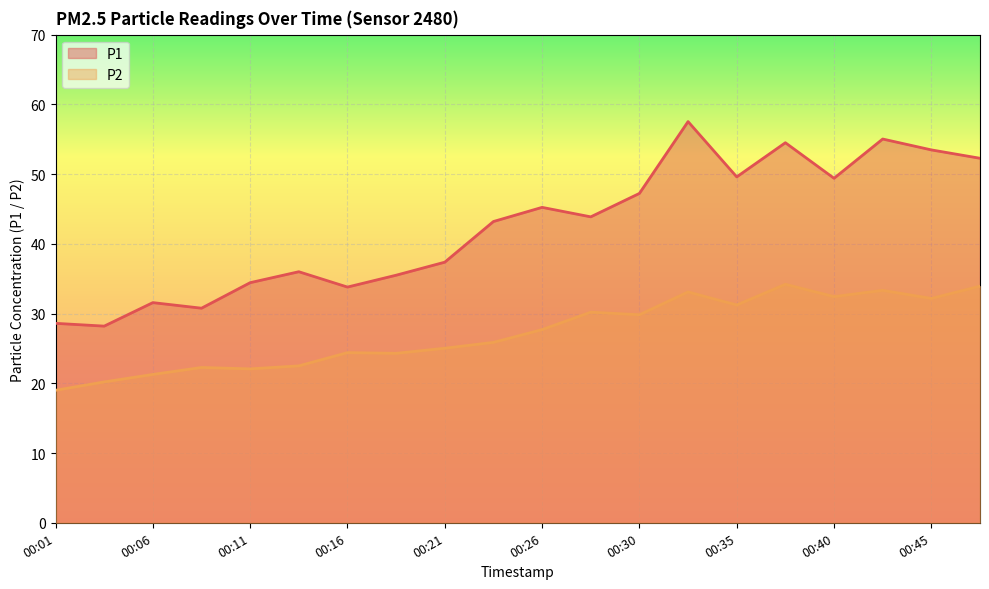

Where does the P1 series first go above 43?

00:23